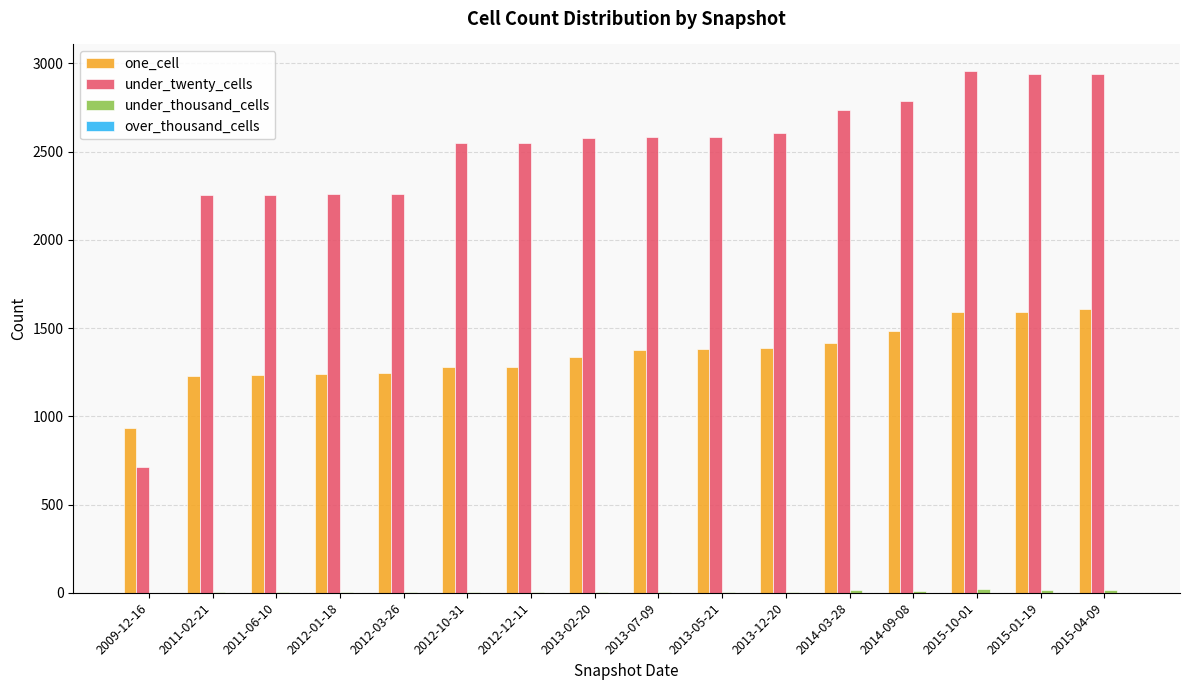

Which series changed the most between 2012-01-18 and 2012-10-31?

under_twenty_cells